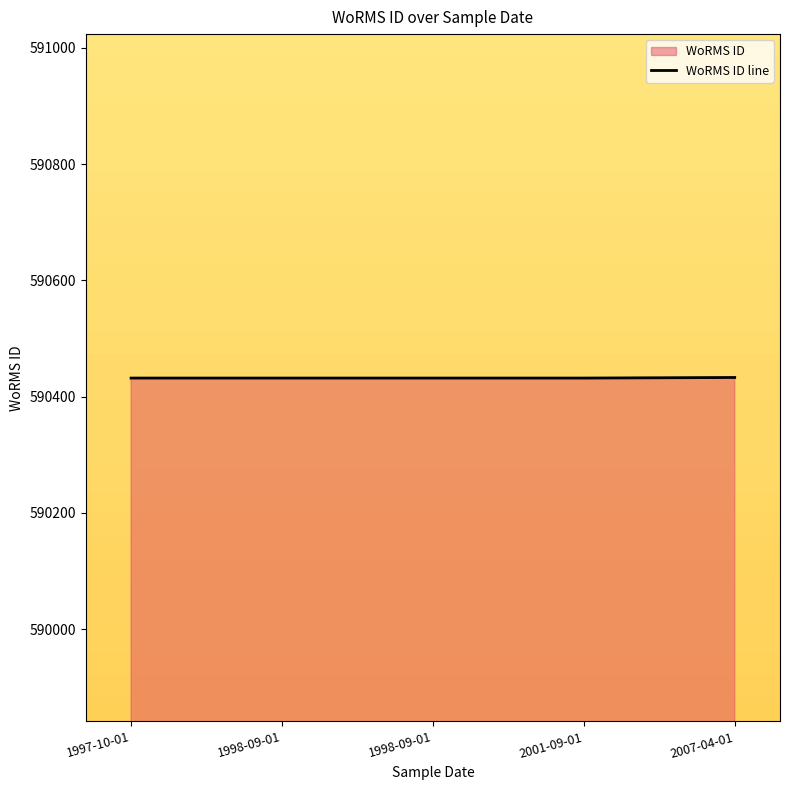

Which label corresponds to the largest value in the chart?

2007-04-01